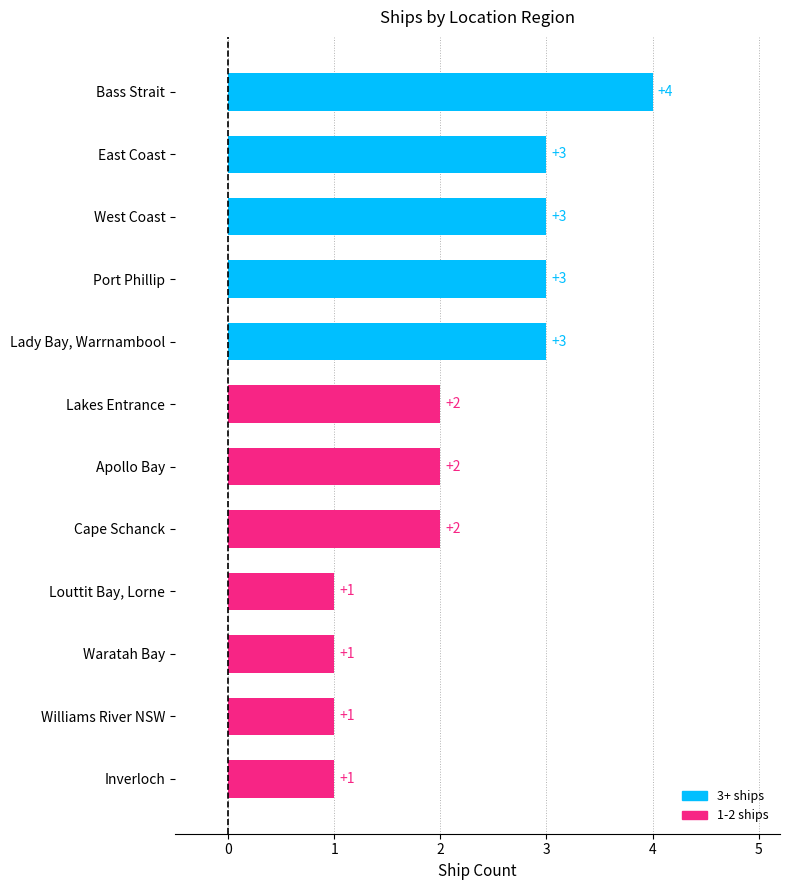

What is the ratio of the value at Inverloch to the value at East Coast?

0.3